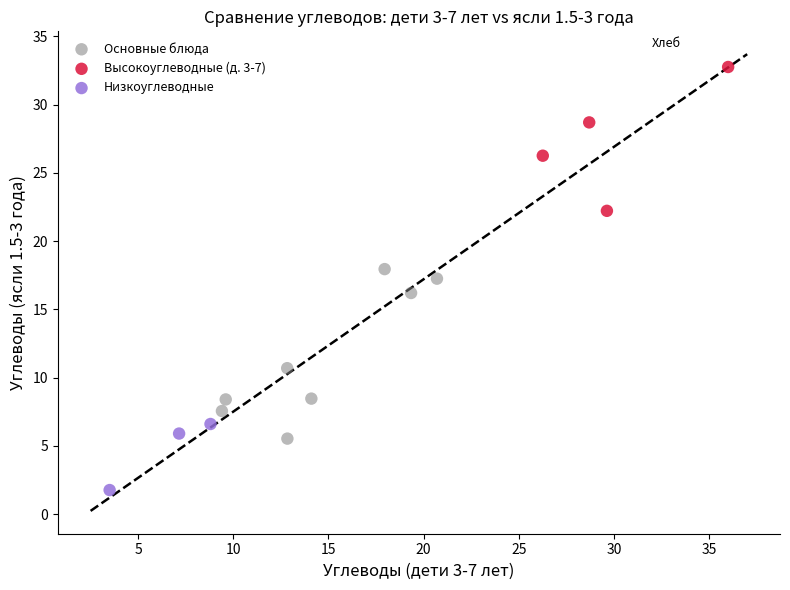

What are all the series names shown in the legend?

Основные блюда, Высокоуглеводные (д. 3-7), Низкоуглеводные